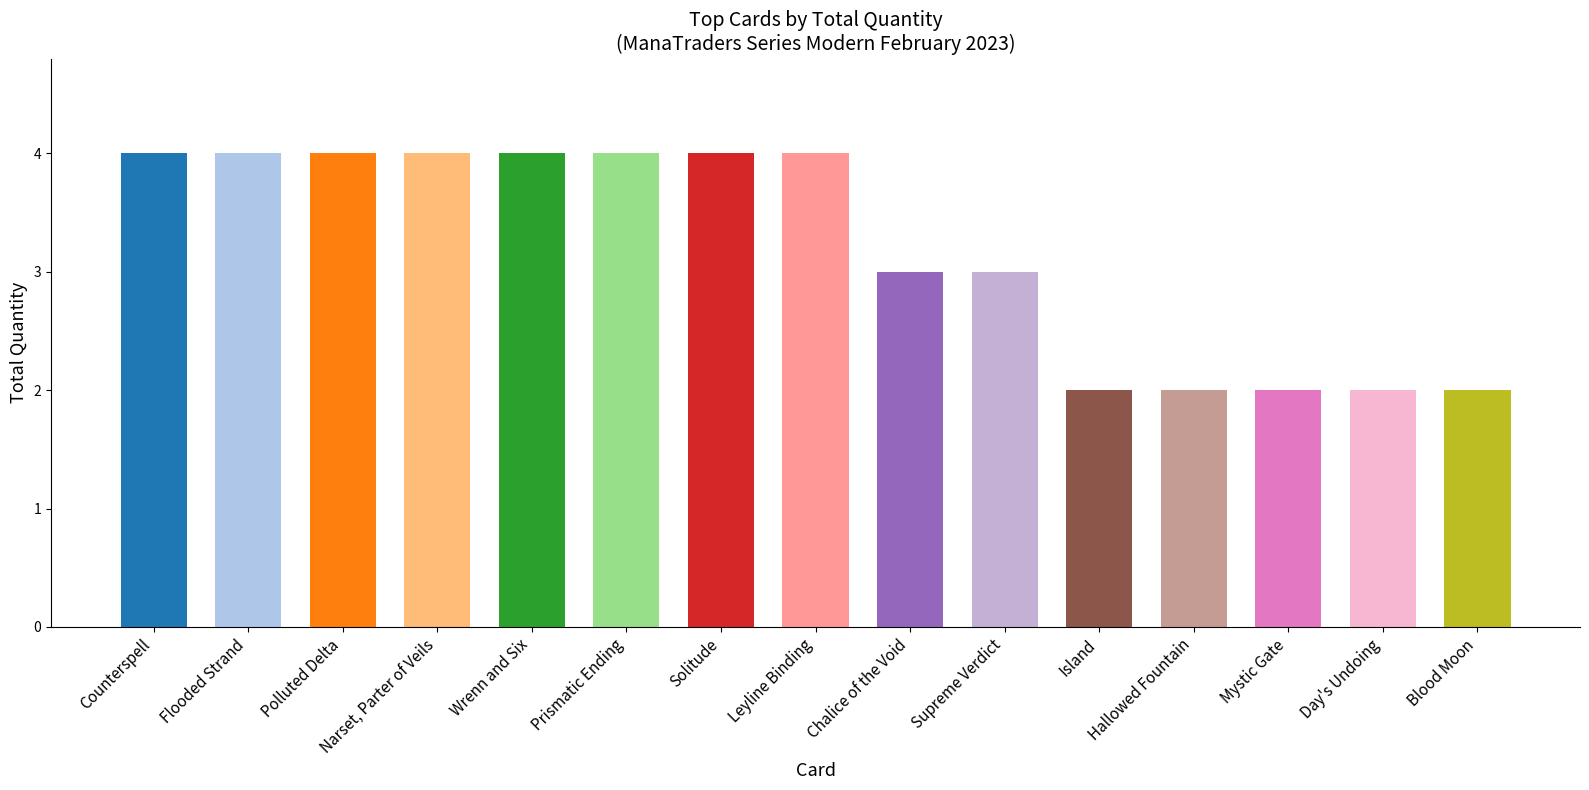

Approximately how many times larger is the value at Island compared to Flooded Strand?

0.5